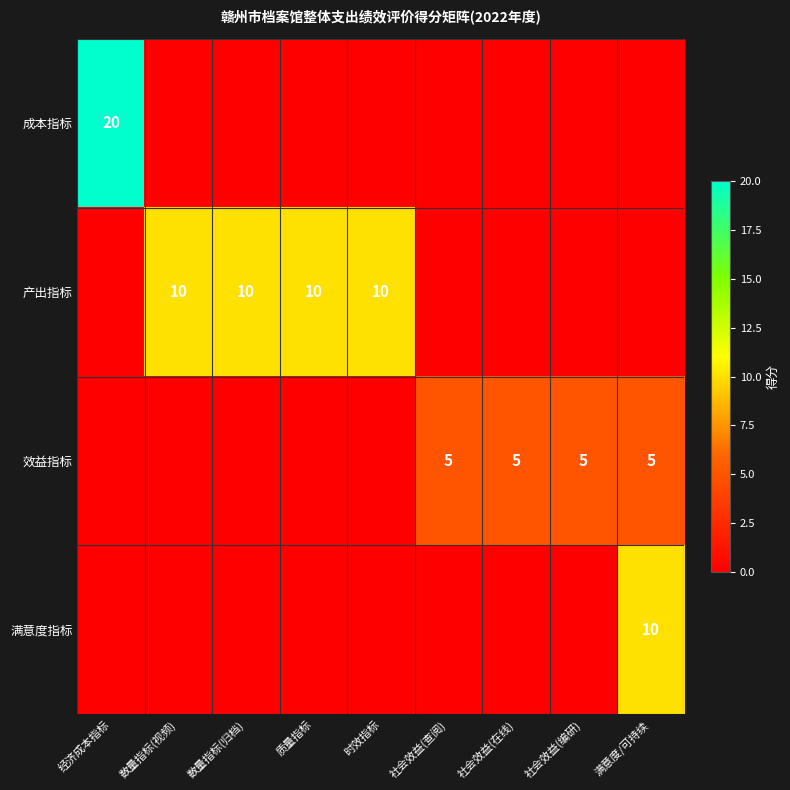

How many series are shown in this chart?

4